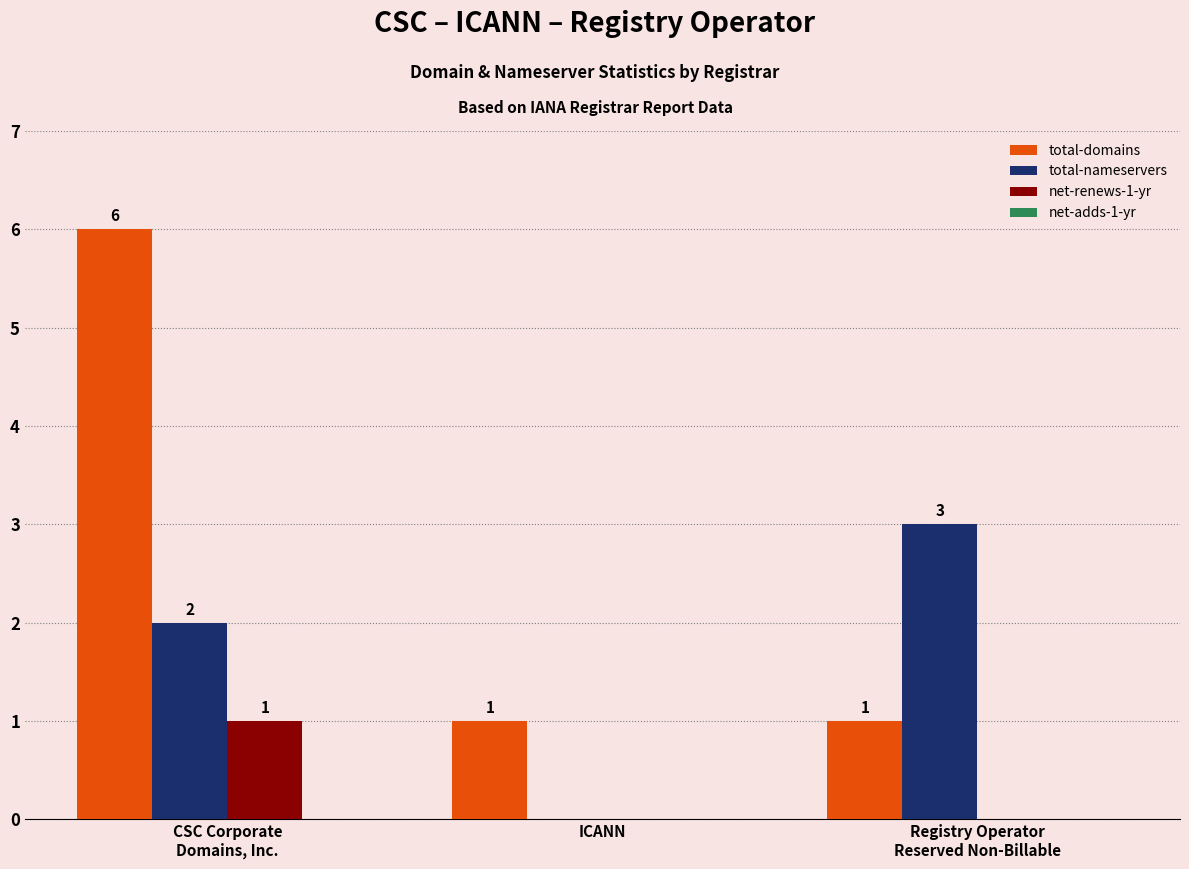

What is the average value of the total-nameservers series?

2